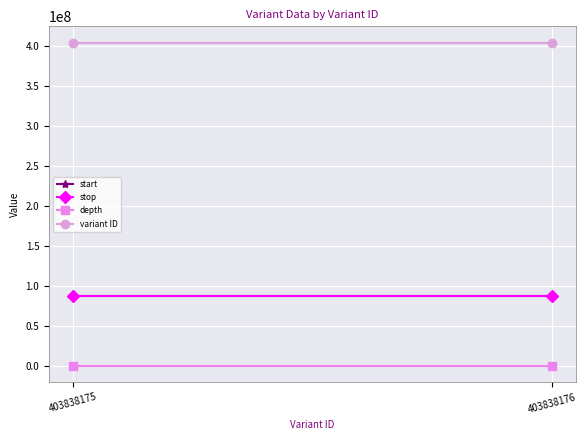

Between 403838175 and 403838176, which series saw the biggest shift?

variant ID